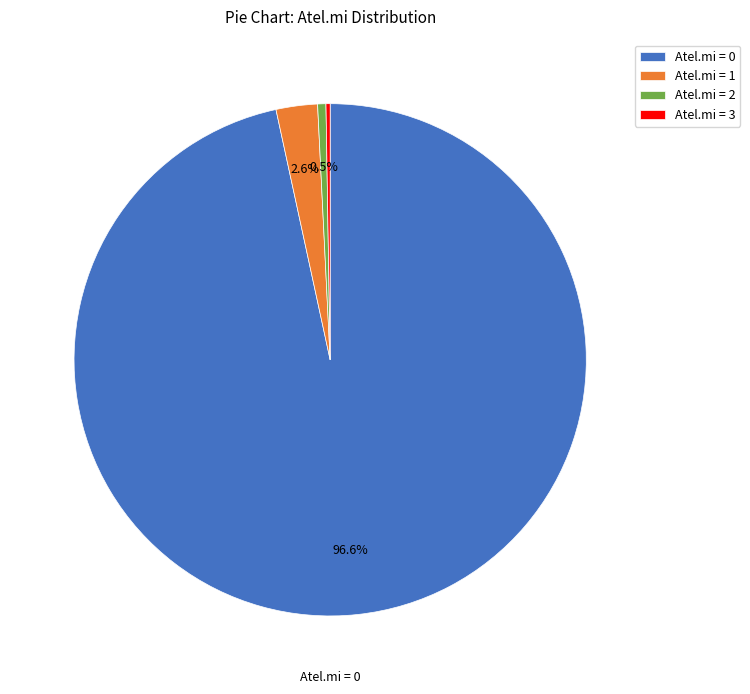

Between Atel.mi = 1 and Atel.mi = 2, which is larger?

Atel.mi = 1